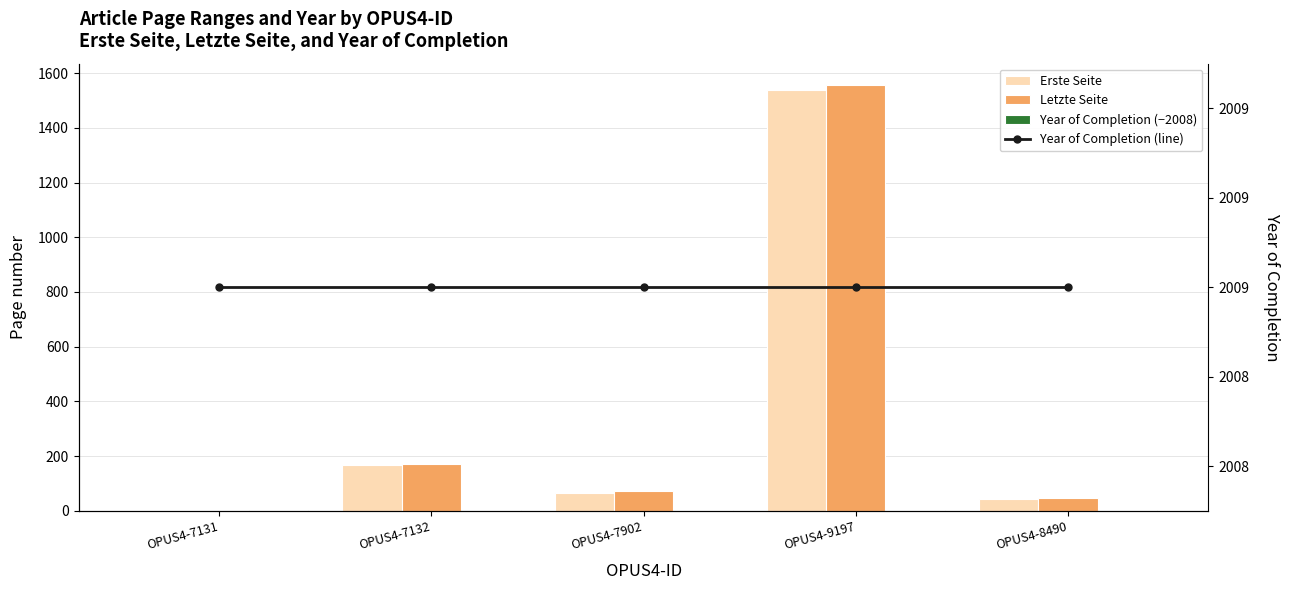

Count the number of categories in the chart.

5